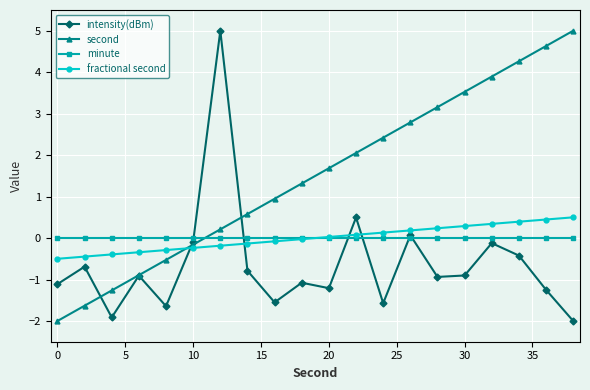

What is the sum of all intensity(dBm) values?

-12.6